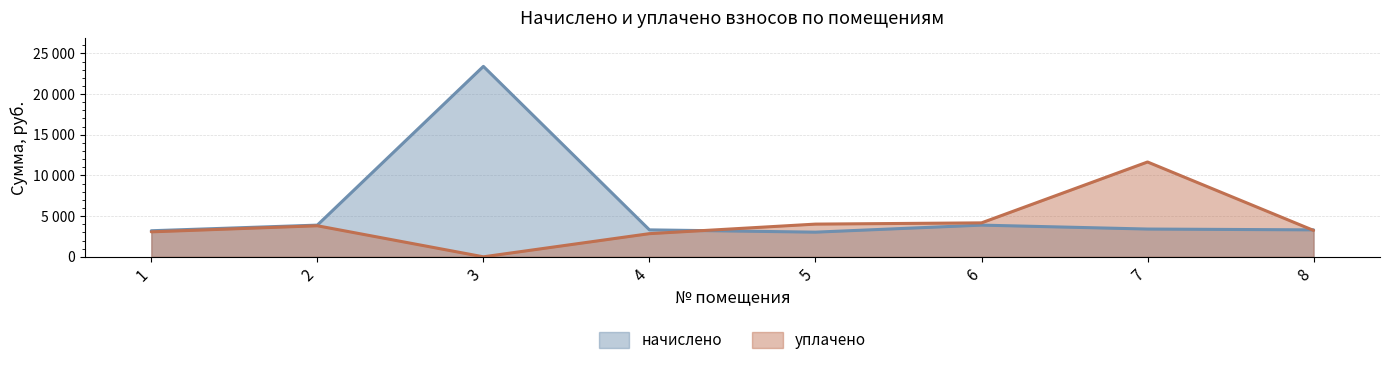

The уплачено series shows 11654.3 at 7. True or false?

True